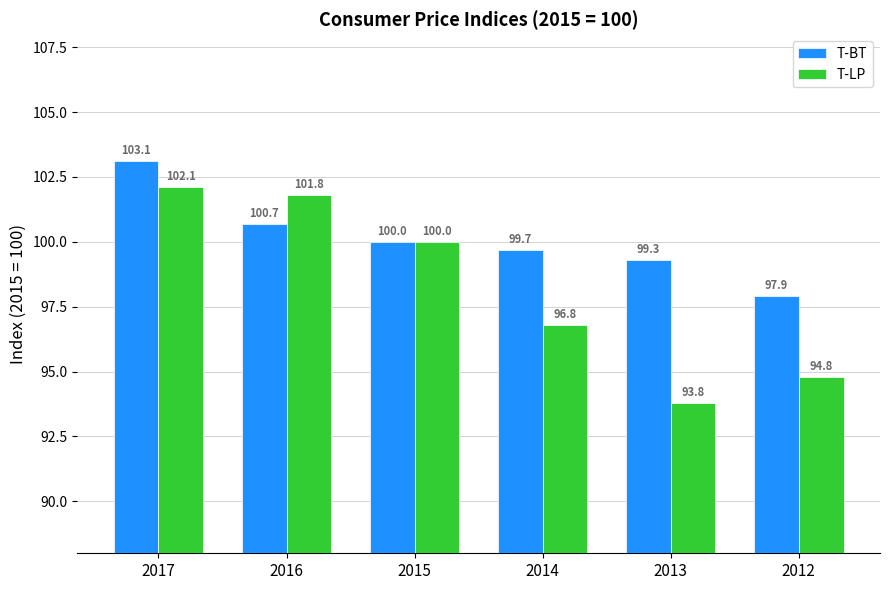

How many bars are there in total?

12